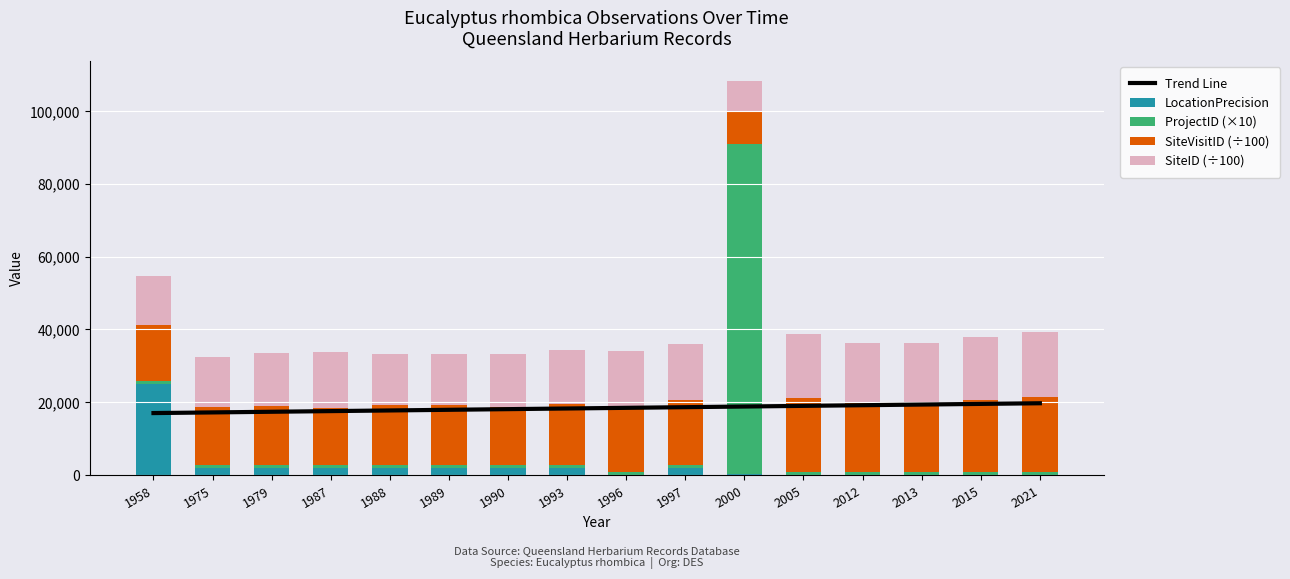

True or false: SiteVisitID (÷100) has a value of 18681.8 at 2013.

True